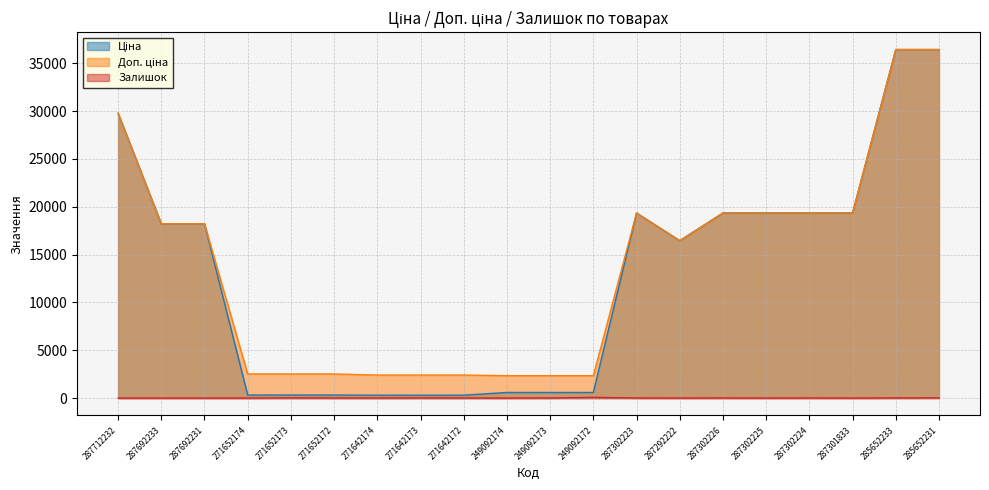

At which category is the sum across all series the highest?

285652231